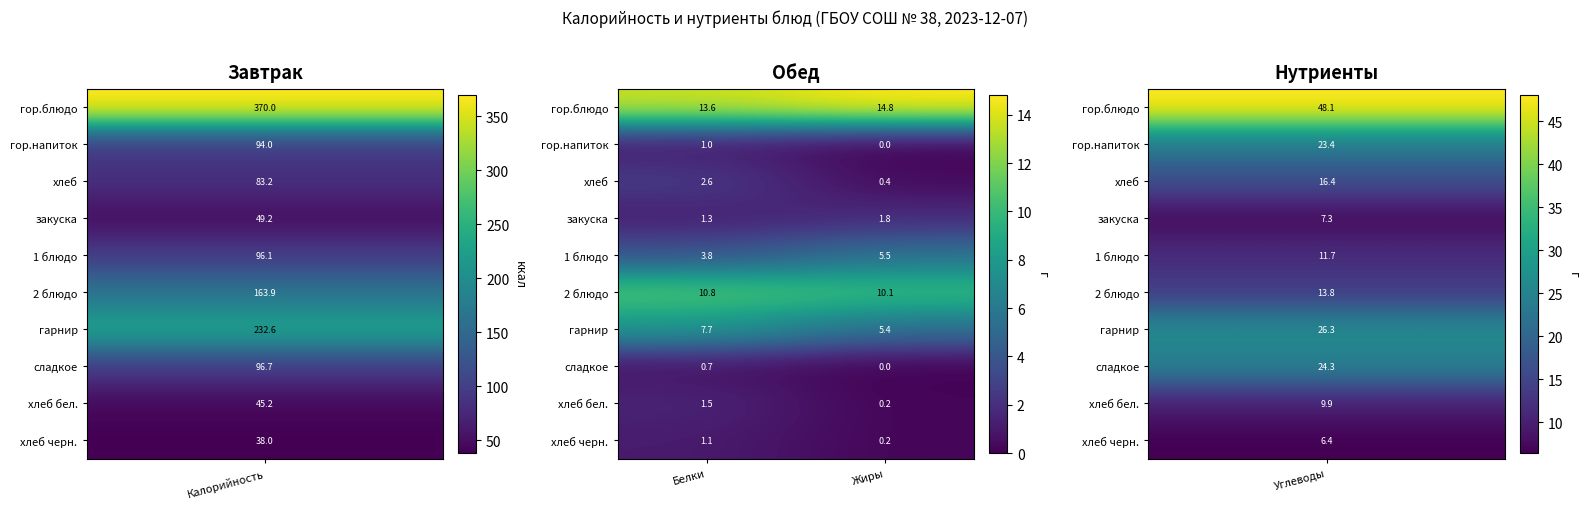

How many values in the хлеб черн. series exceed 1?

1